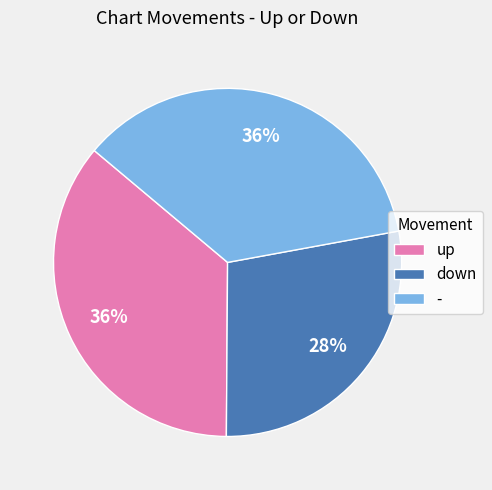

What is the smallest slice in the pie chart?

down